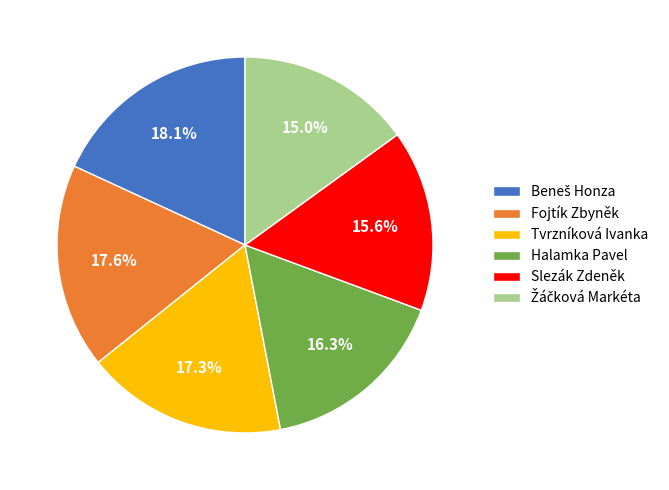

What is the ratio of the value at Tvrzníková Ivanka to the value at Slezák Zdeněk?

1.1